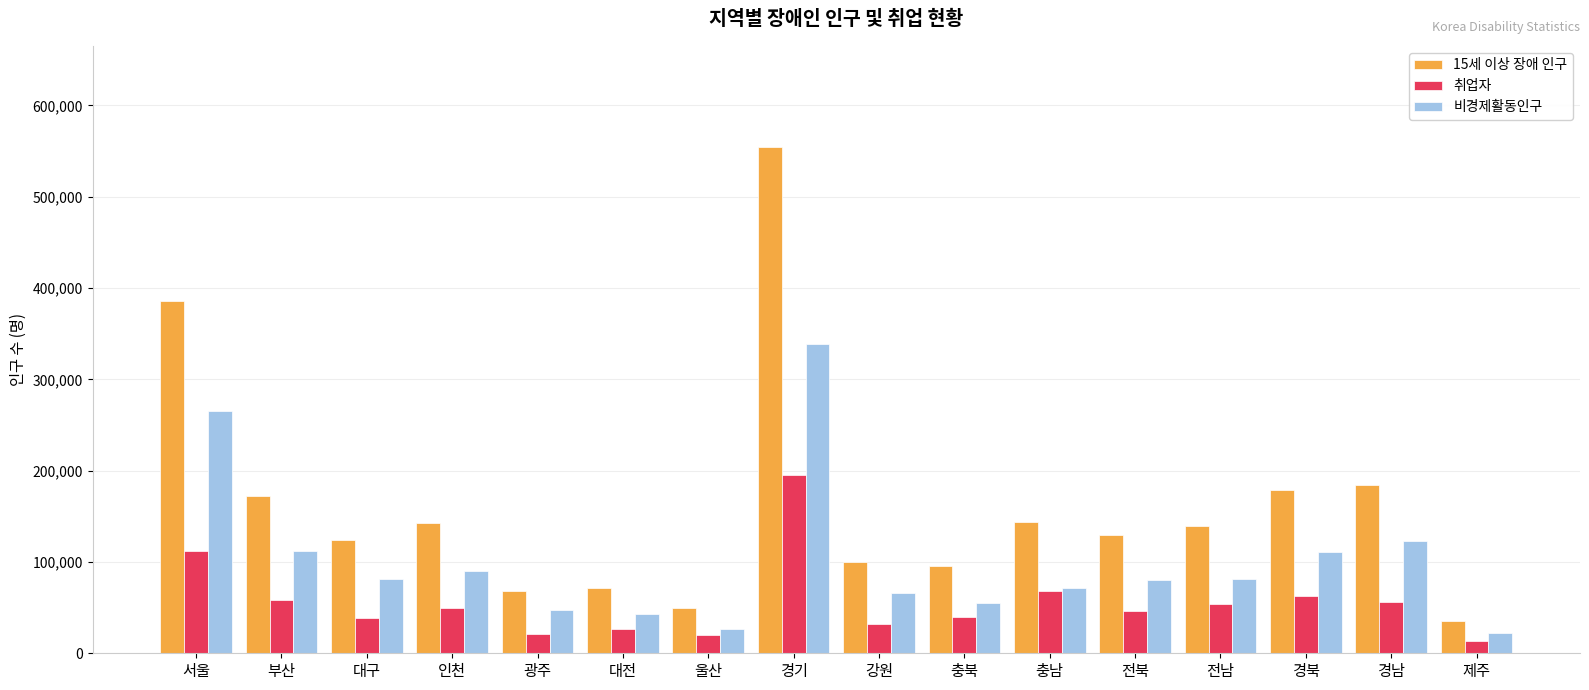

What is the sum of the 비경제활동인구 values at 대전 and 전북?

123765